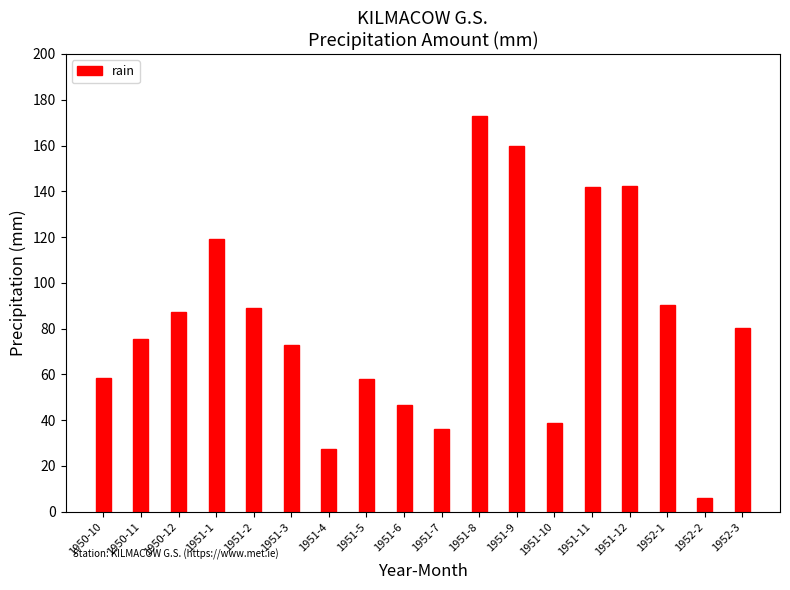

What is the label of the 6th bar from the right?

1951-10